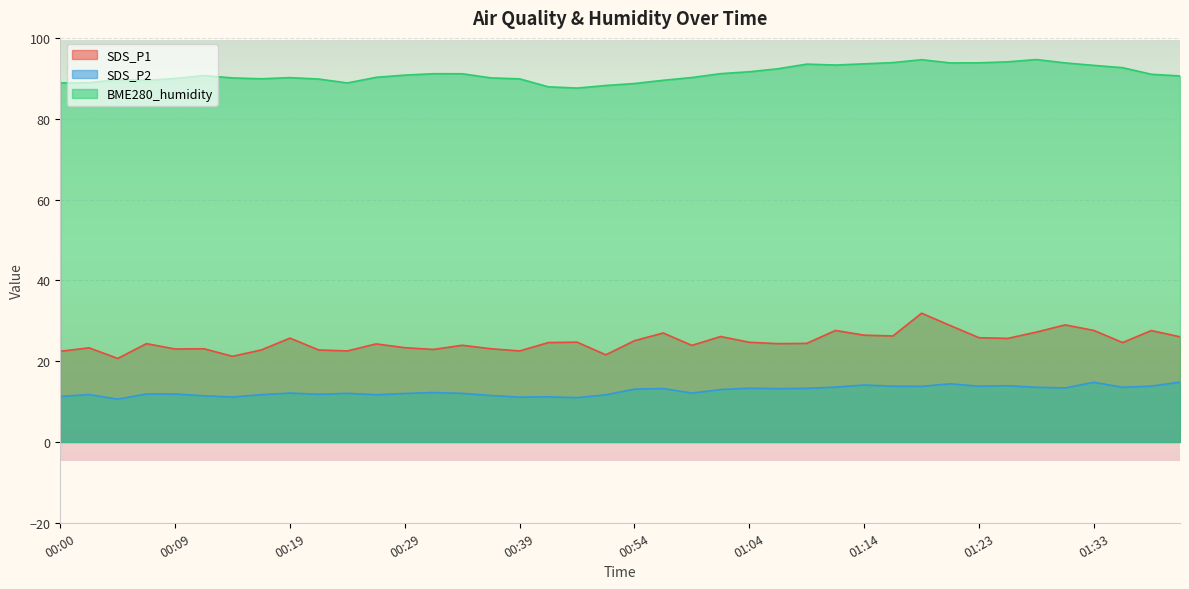

Is it true that SDS_P2 equals 9.6 at 01:41?

False